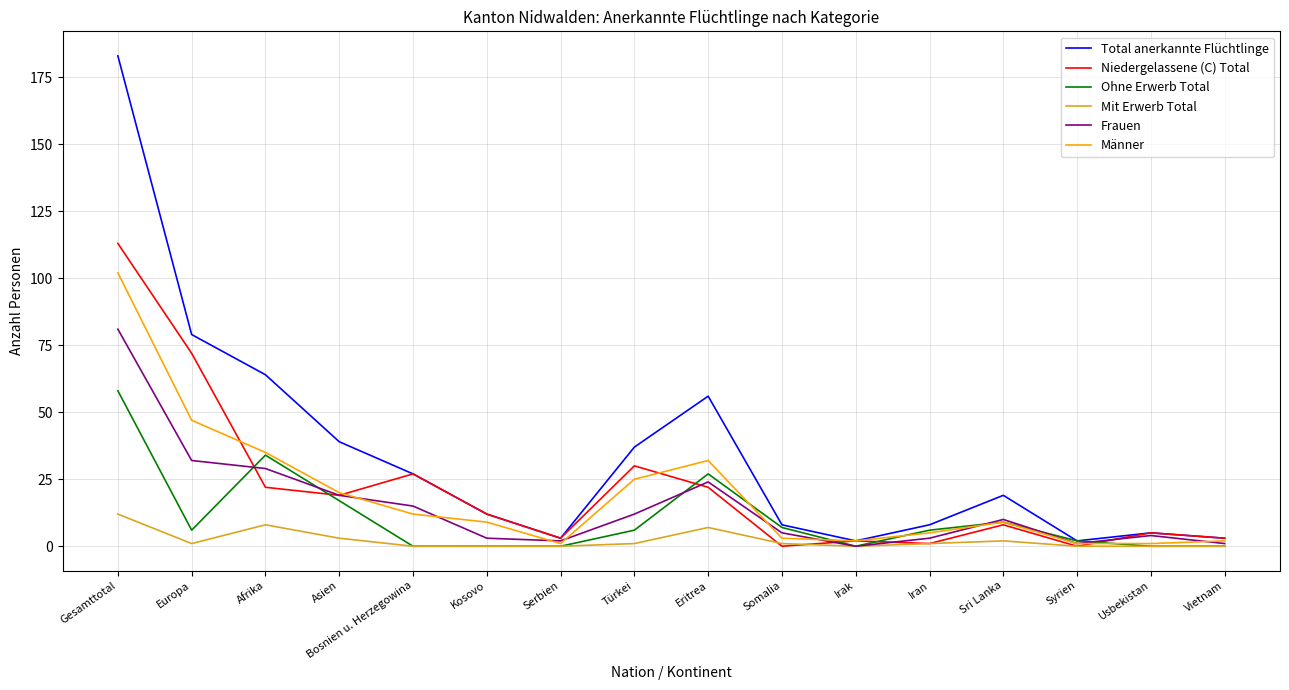

Which series has the widest spread of values?

Total anerkannte Flüchtlinge